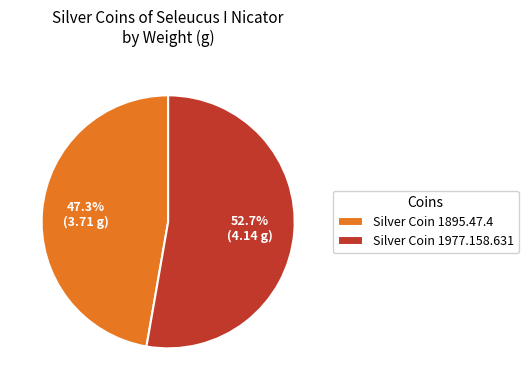

Which slice is the smallest?

Silver Coin 1895.47.4